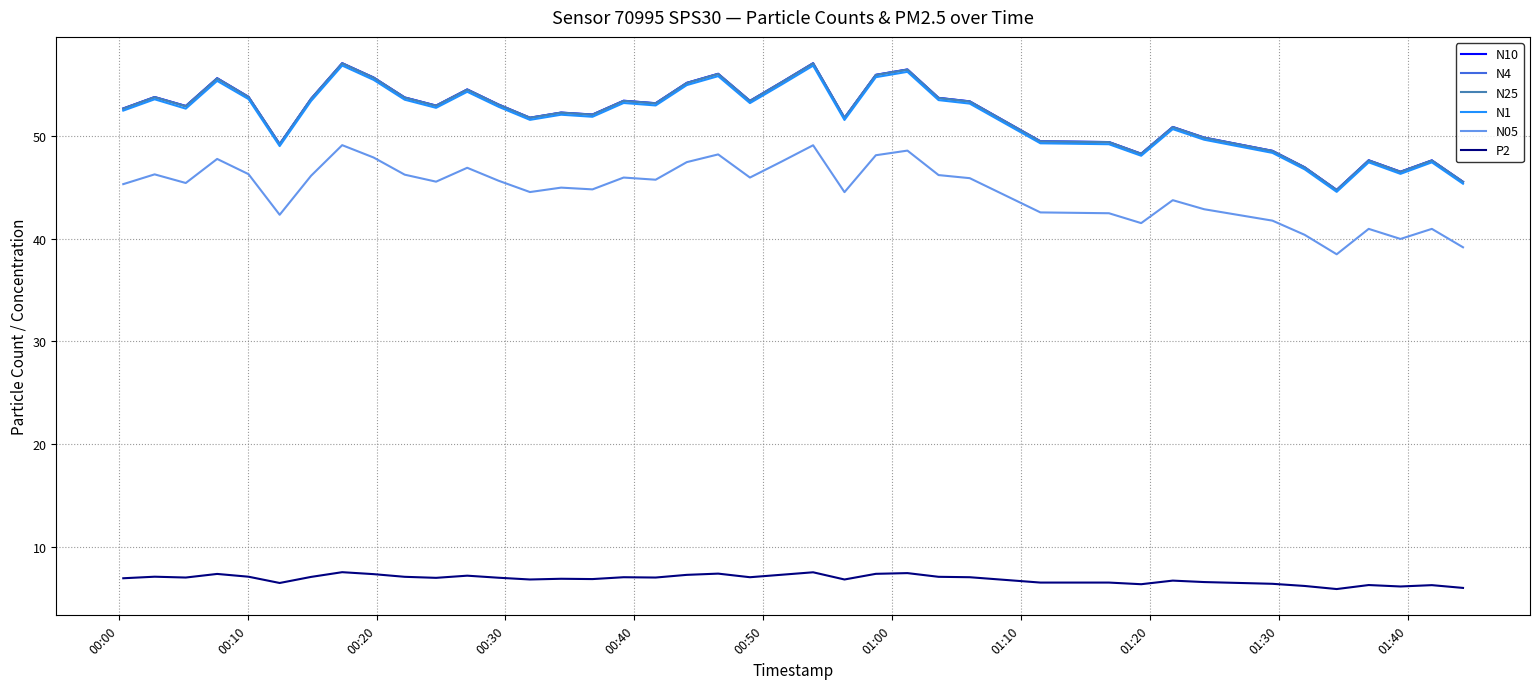

True or false: N25 and P2 cross at least once.

False